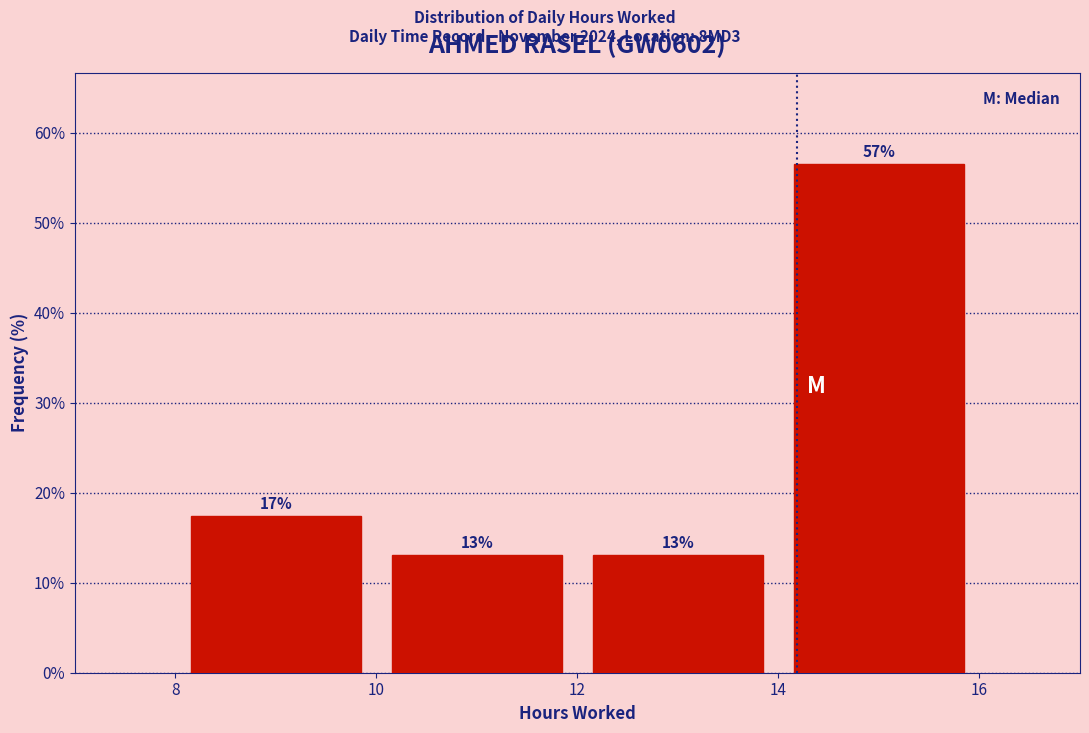

Over which range of the x-axis is the bar tallest?

14 to 16